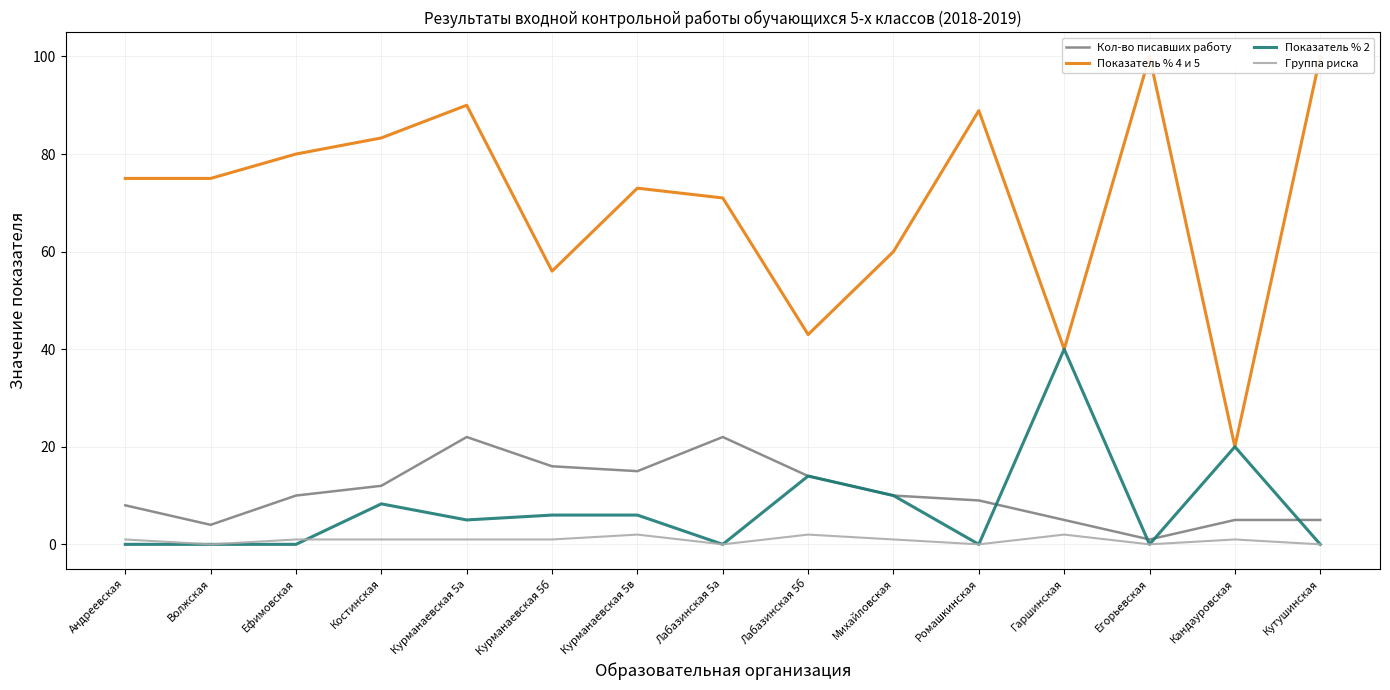

At how many categories does at least one series exceed 0?

15